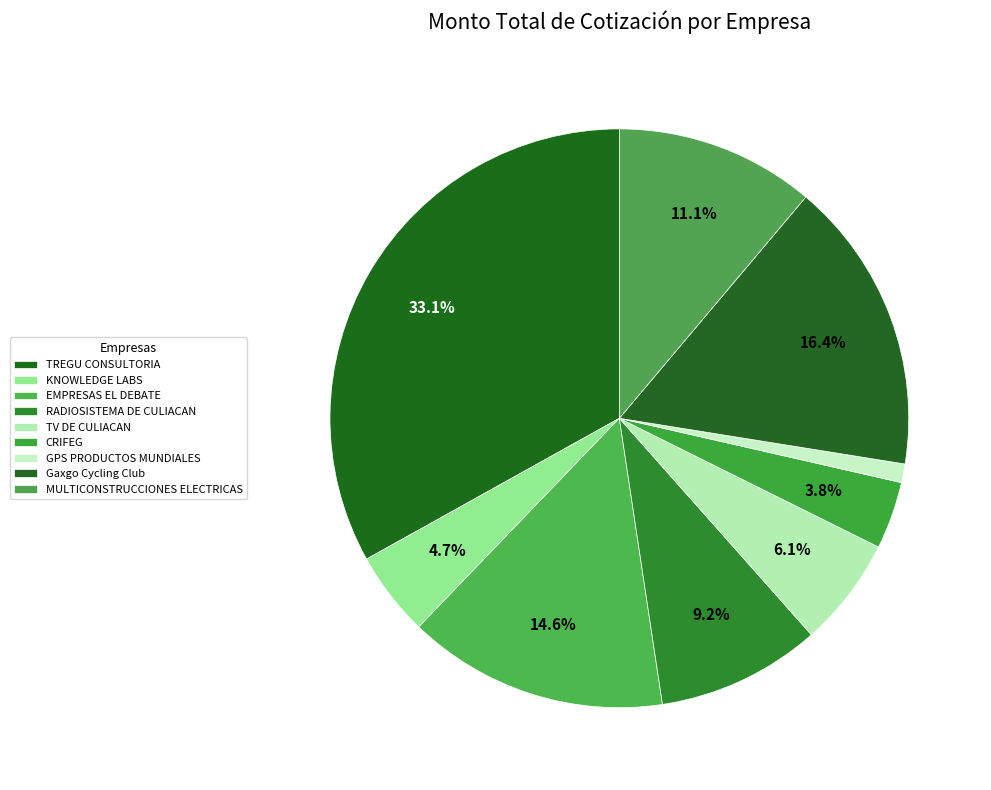

How many slices are in this pie chart?

9